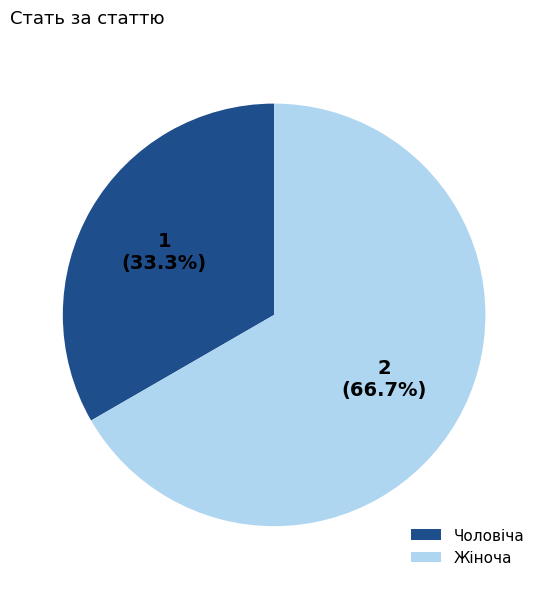

True or false: Чоловіча accounts for 40% of the total.

False